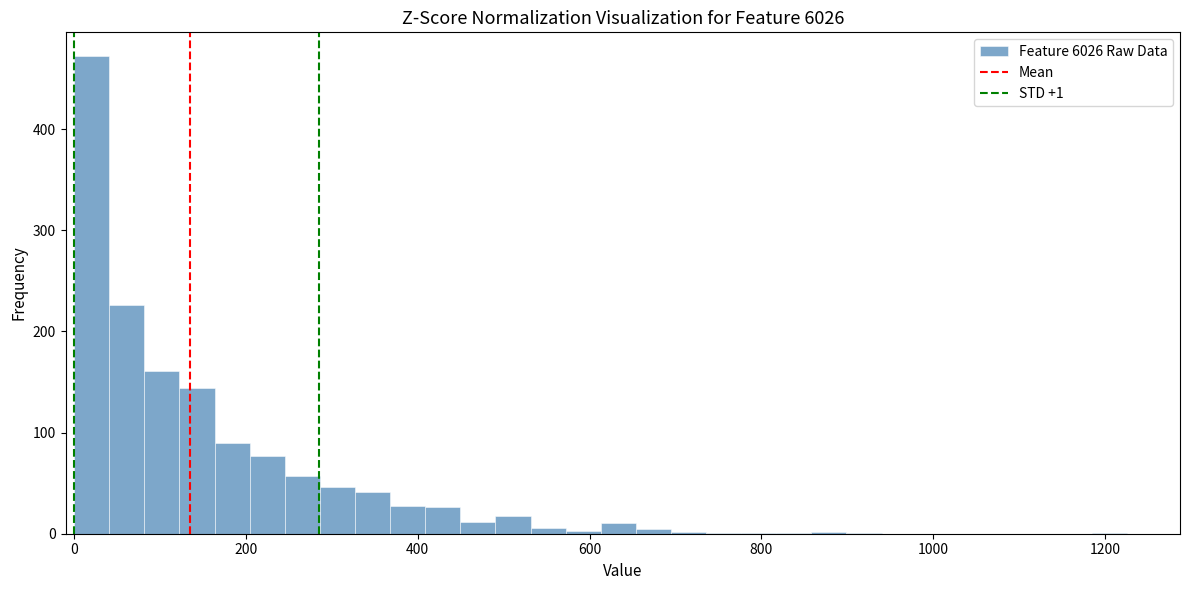

Around what value on the x-axis is the tallest bar? Give the approximate position of its centre, as read against the axis.

20